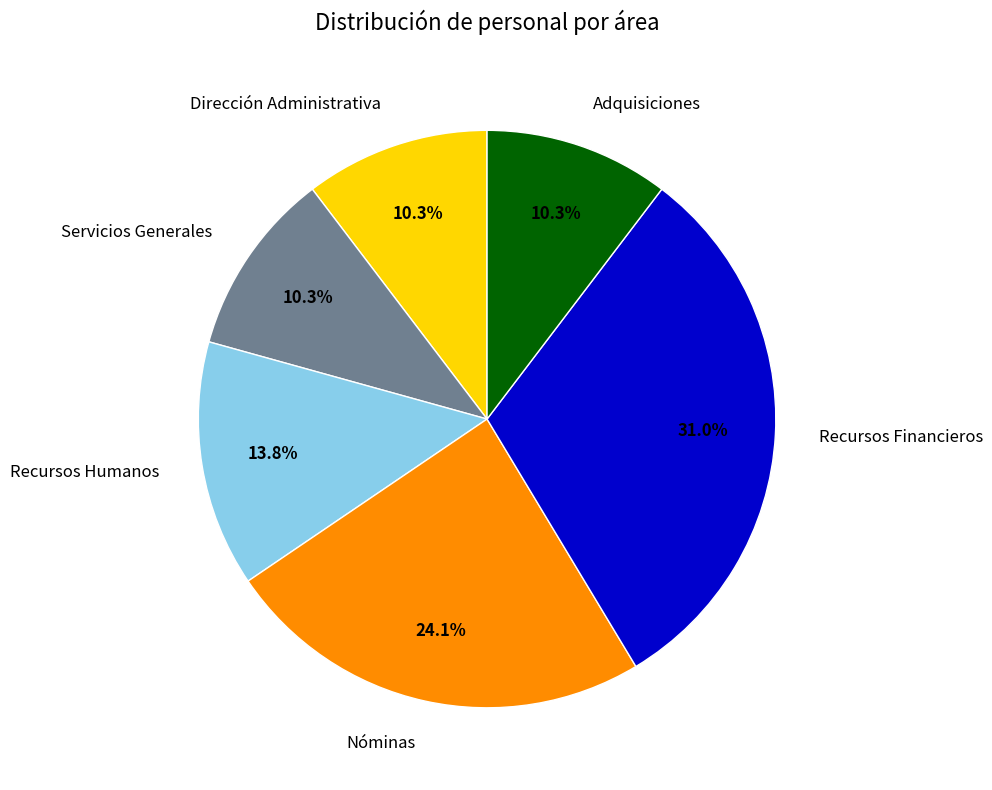

Does Nóminas account for over 50% of the chart?

No